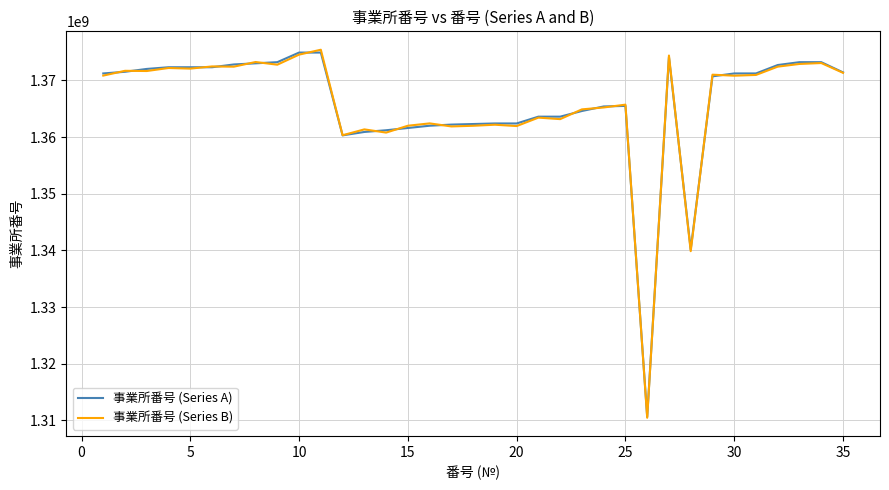

What is the lowest value of the 事業所番号 (Series A) series?

1310627737